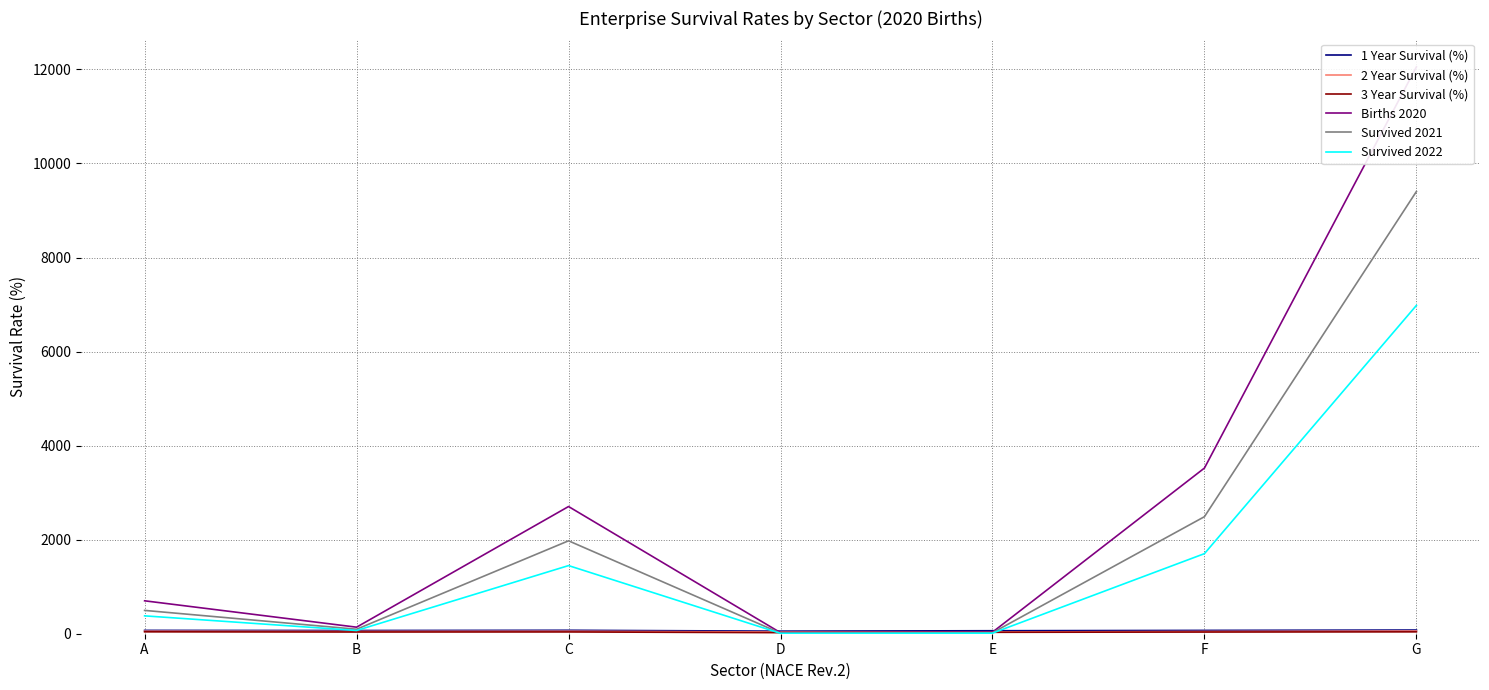

True or false: Births 2020 has more than 0 interior local peaks.

True